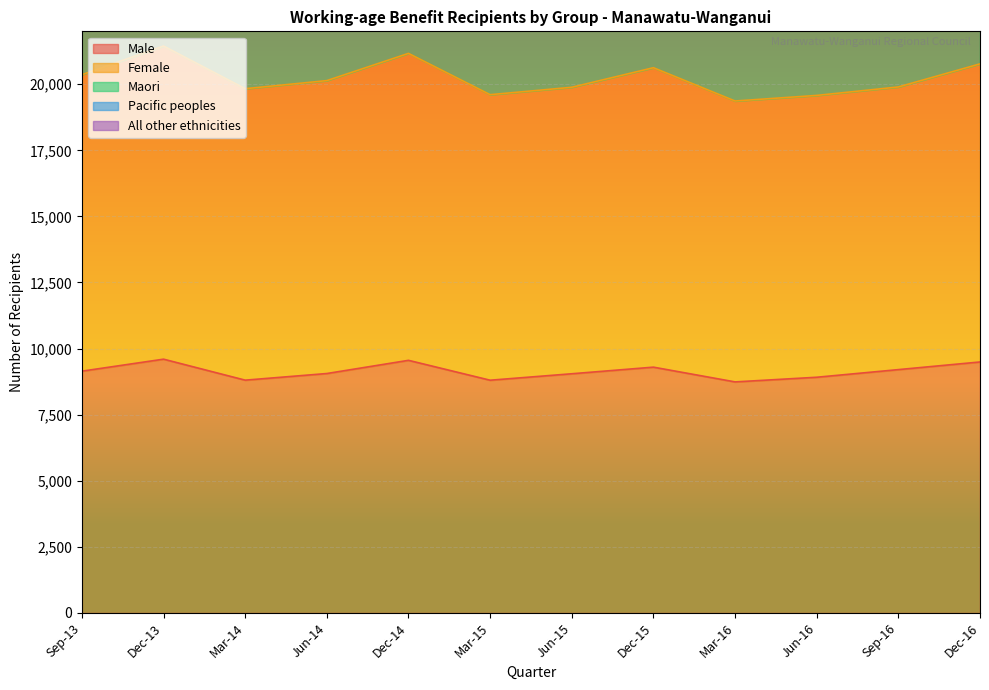

How many categories are shown in the chart?

12